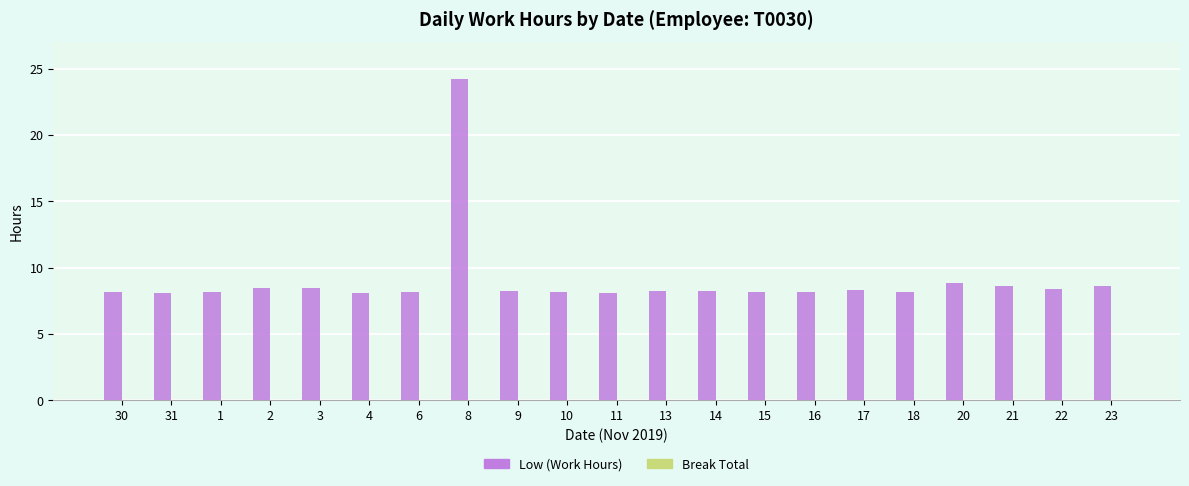

What is the greatest value displayed?

24.2